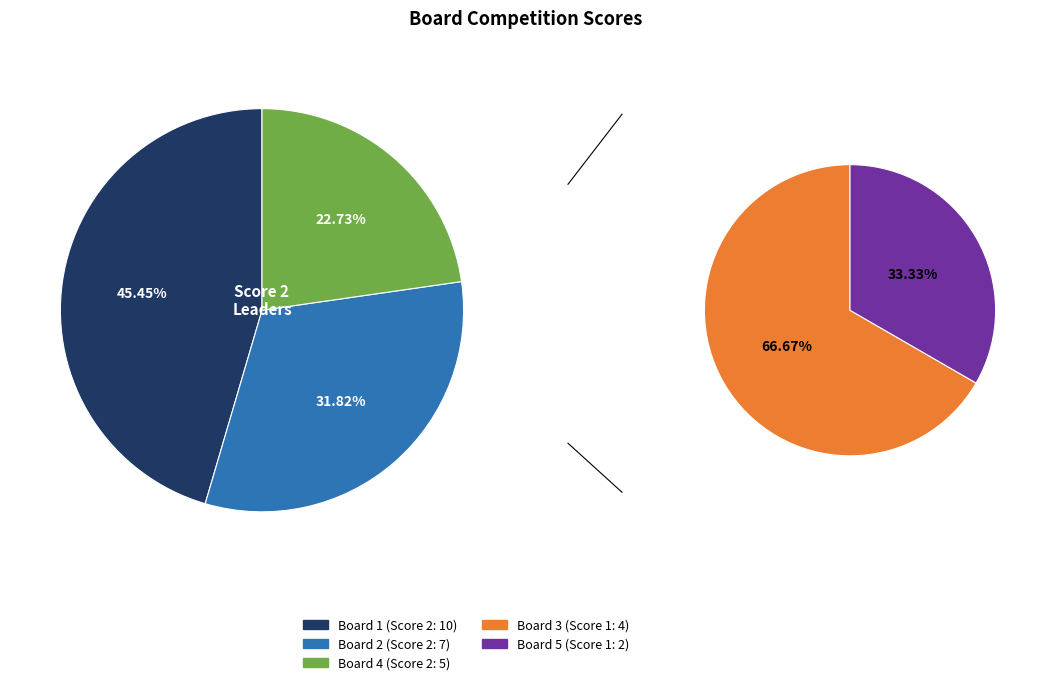

Do Board 2 and Board 3 together represent more than half of the pie?

No